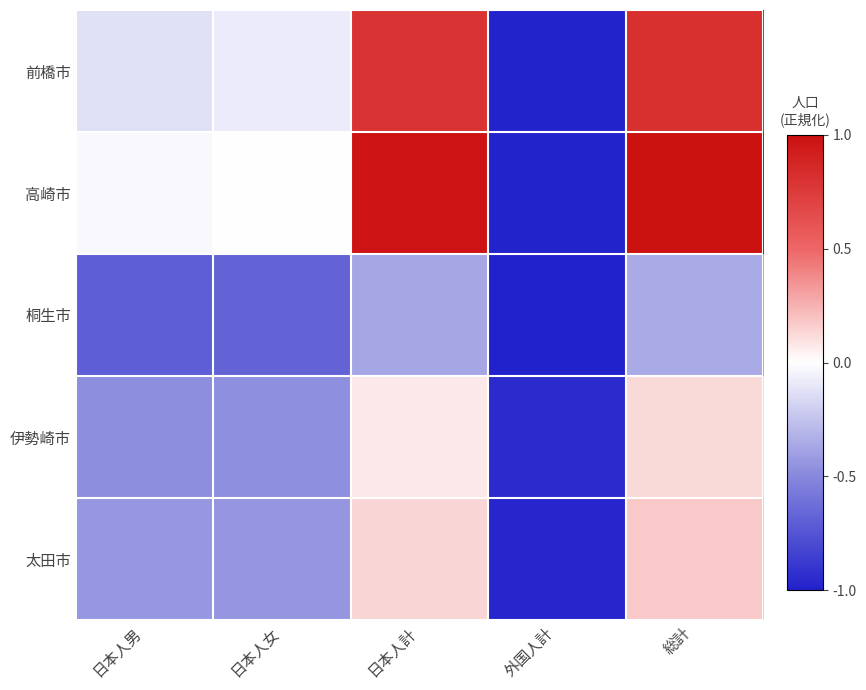

Reading right to left, list all the values displayed in this chart.

前橋市: 総計=0.8	外国人計=-1.0	日本人計=0.8	日本人女=-0.1	日本人男=-0.1
高崎市: 総計=1.0	外国人計=-1.0	日本人計=1.0	日本人女=-0.0	日本人男=-0.0
桐生市: 総計=-0.4	外国人計=-1.0	日本人計=-0.4	日本人女=-0.7	日本人男=-0.7
伊勢崎市: 総計=0.1	外国人計=-1.0	日本人計=0.1	日本人女=-0.5	日本人男=-0.5
太田市: 総計=0.2	外国人計=-1.0	日本人計=0.1	日本人女=-0.4	日本人男=-0.4